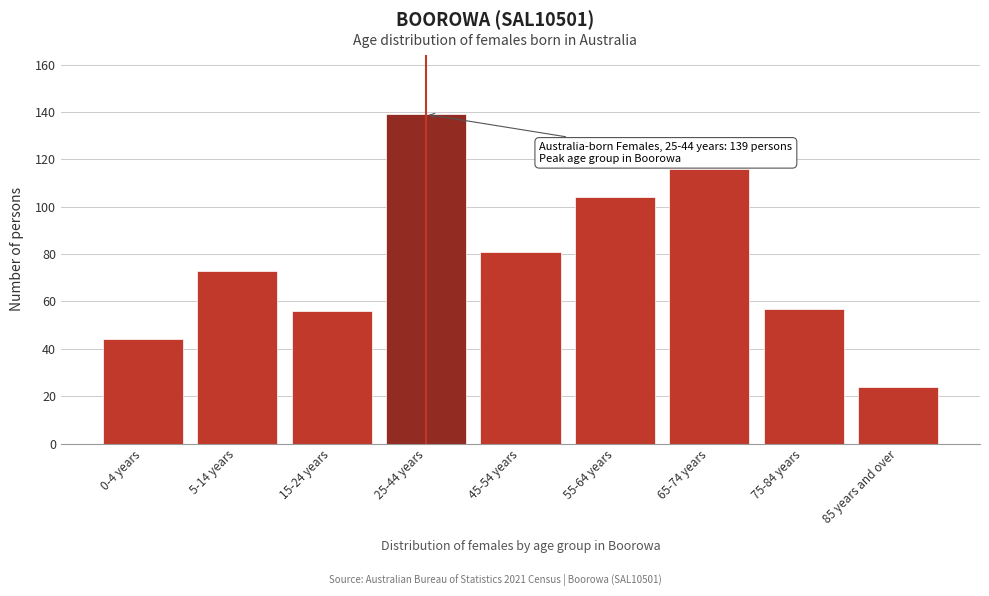

Reading left to right, list all the values displayed in this chart.

0-4 years=44	5-14 years=73	15-24 years=56	25-44 years=139	45-54 years=81	55-64 years=104	65-74 years=116	75-84 years=57	85 years and over=24